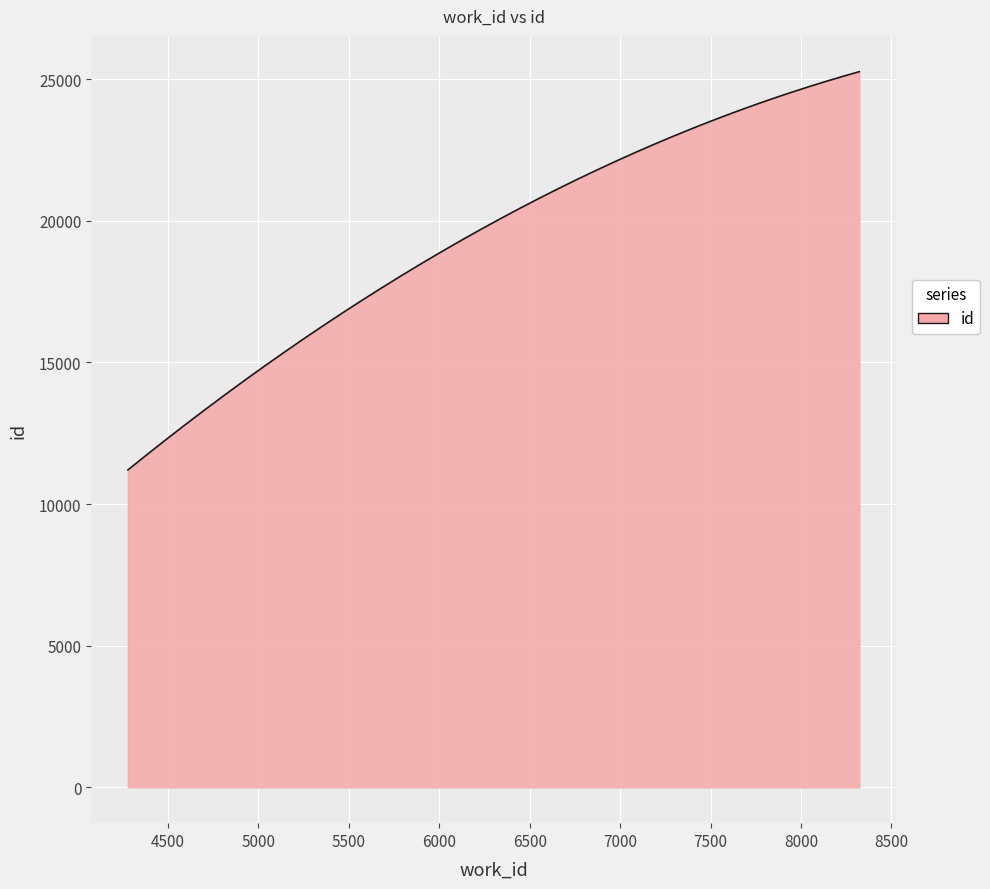

What is the maximum value shown in the chart?

25259.0